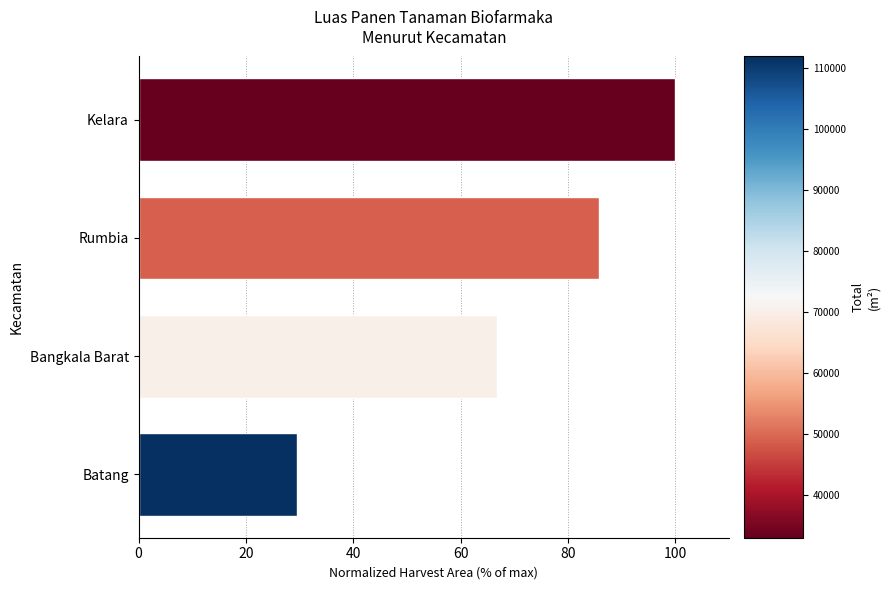

Reading bottom to top, transcribe all the data shown in this chart.

29.6	66.7	85.8	100.0